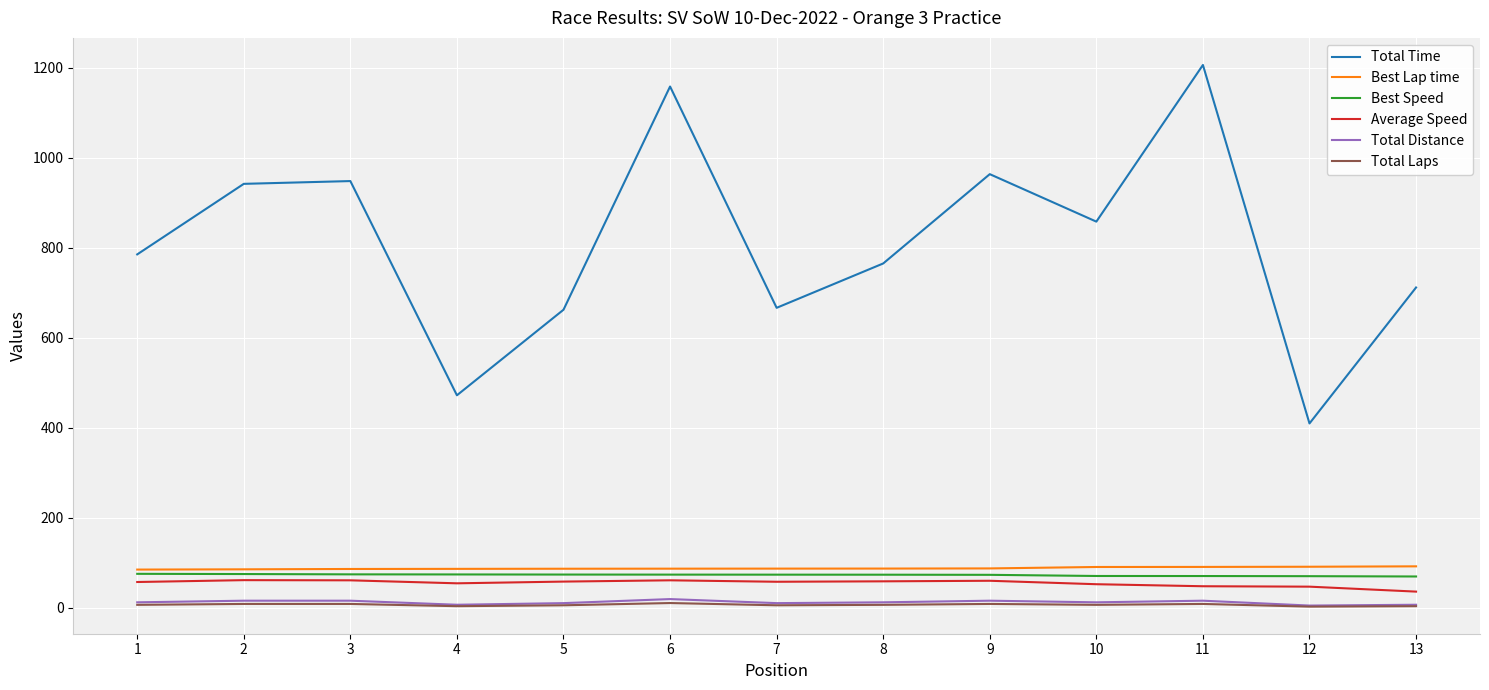

Between 8 and 12, which series saw the biggest shift?

Total Time